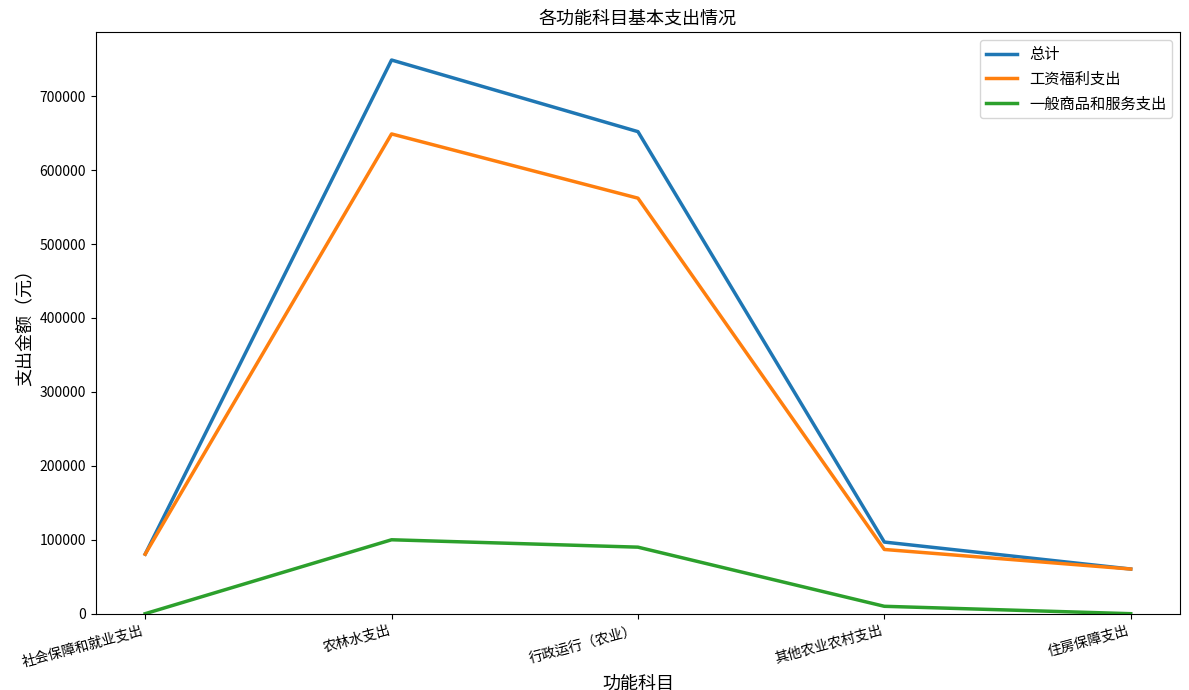

True or false: 一般商品和服务支出 and 总计 intersect in this chart.

False